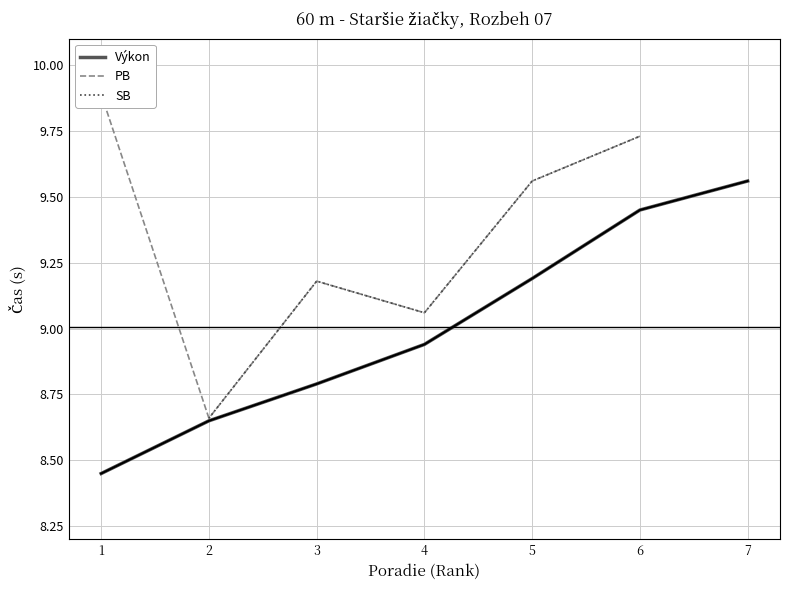

At which category is the sum across all series the highest?

6